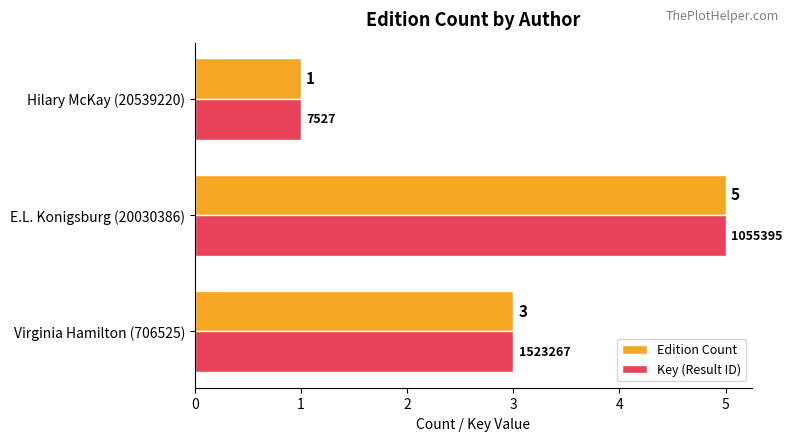

Read the Key (Result ID) value at Virginia Hamilton (706525).

3